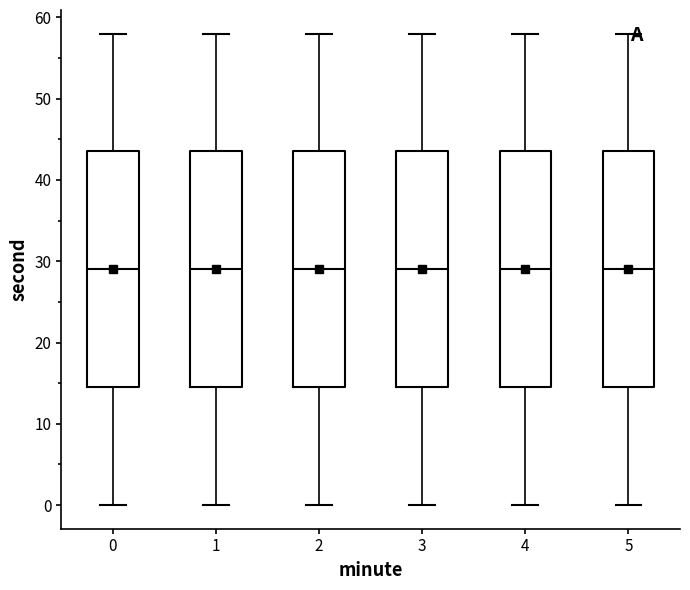

Where is the upper edge of the box at x = 1 on the y-axis? The values are not printed on the chart, so give them approximately, as read against the axis.

44